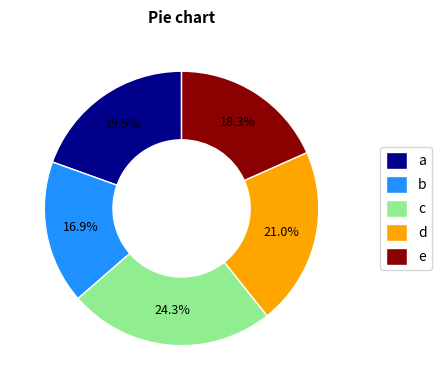

Count the number of slices in the pie.

5